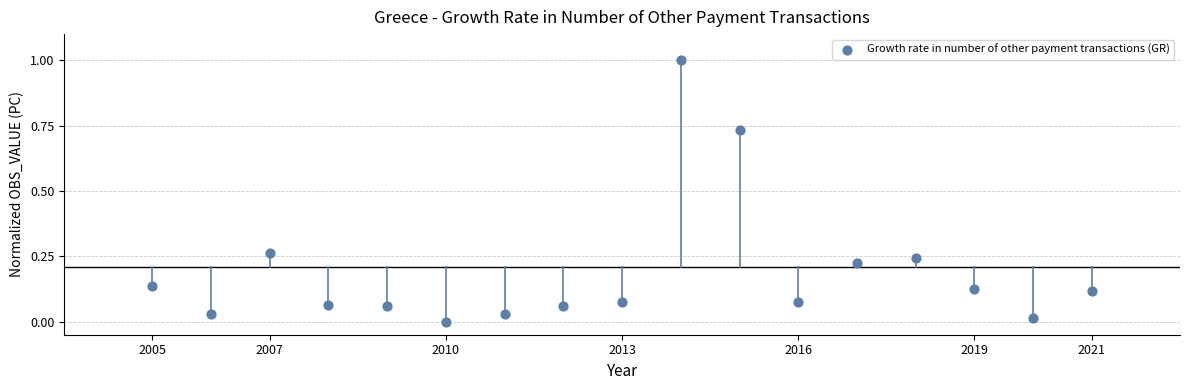

What is the range of Y values (max minus min)?

1.0